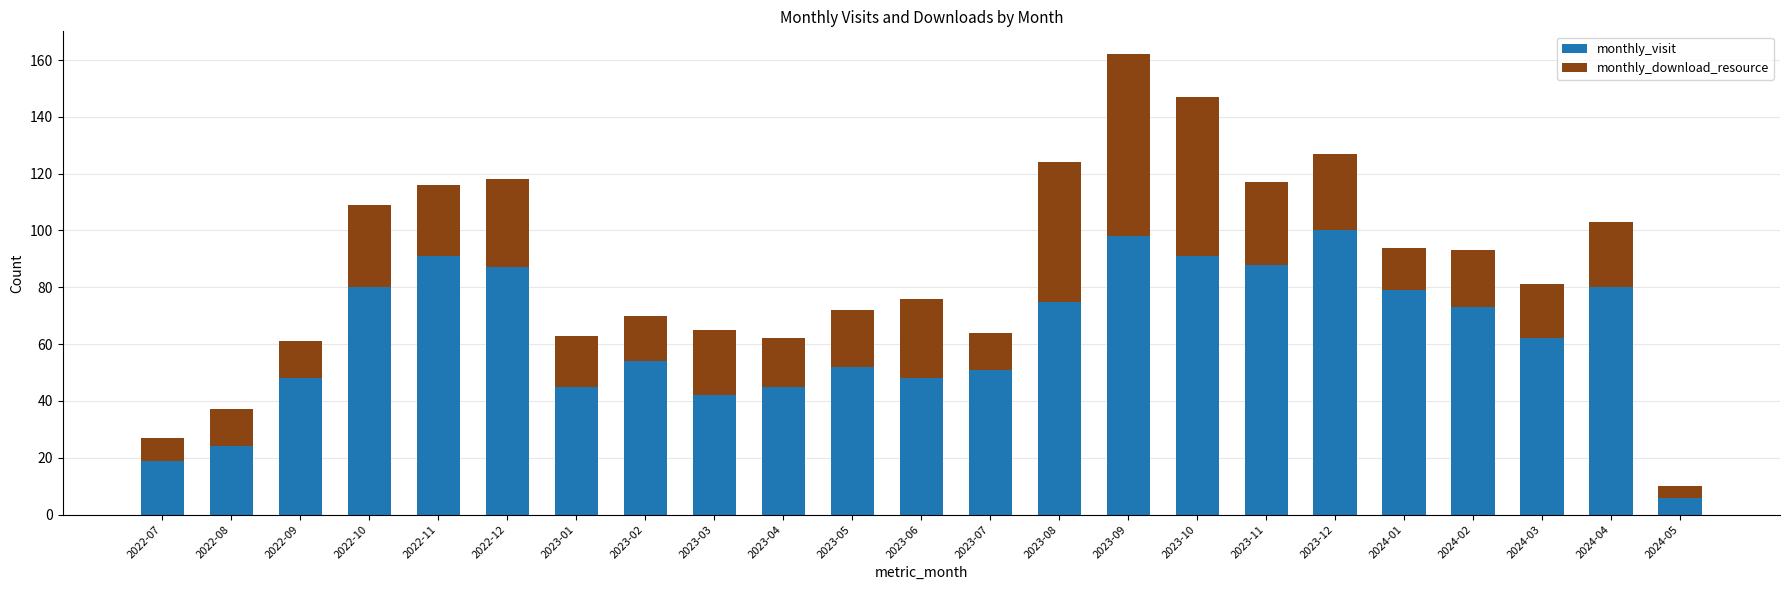

Which category has the highest value in the monthly_visit series?

2023-12